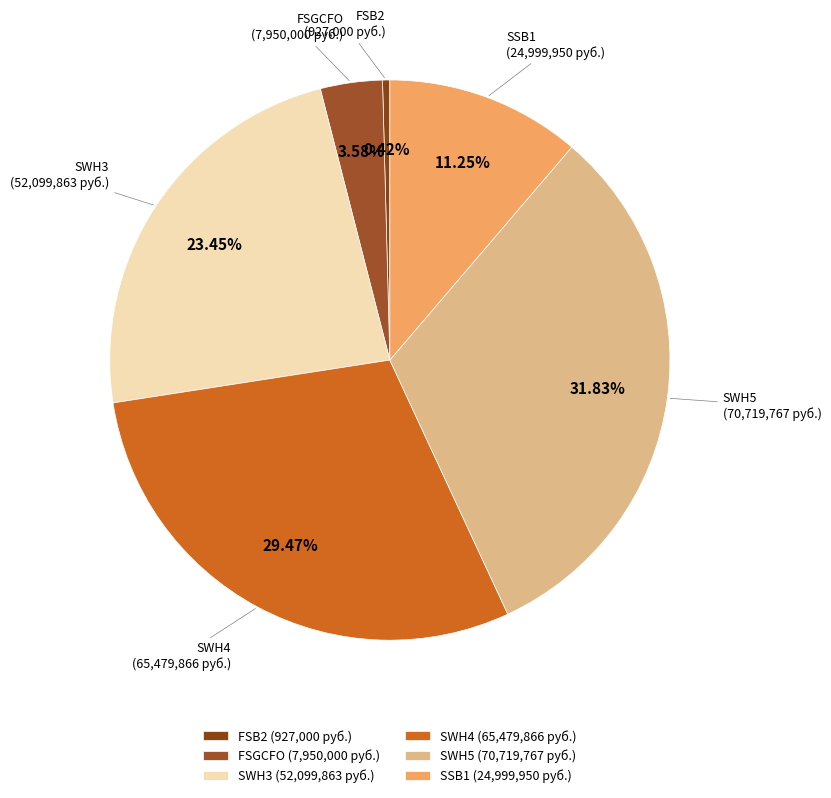

To the nearest percent, what is the difference between the SWH5 and SWH4 slice percentages?

2%